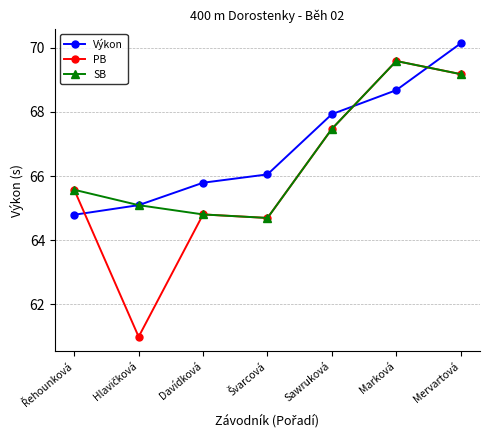

What is the greatest value displayed?

70.1